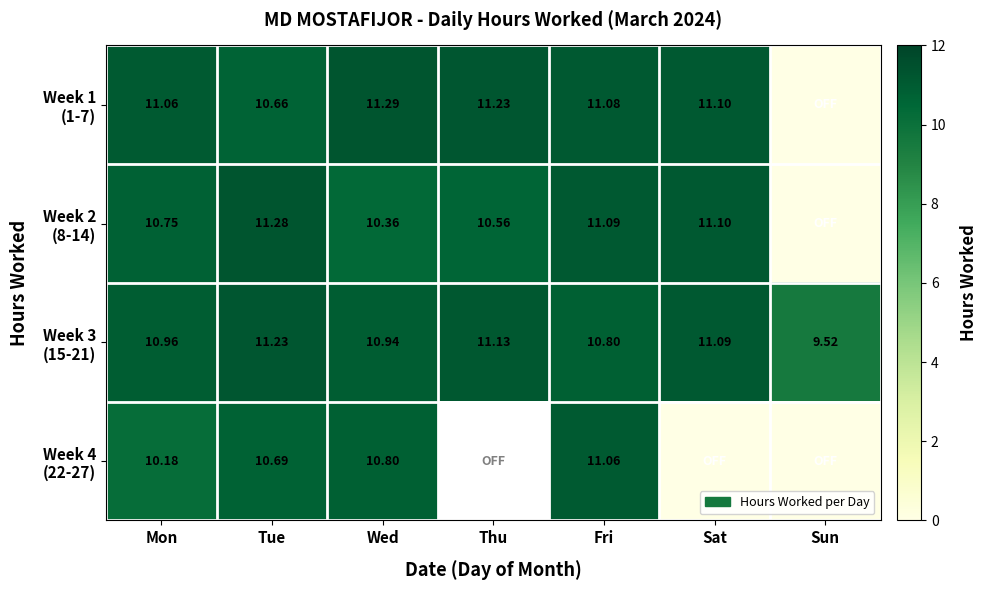

True or false: Week 3 (15-21) has a value of 10.8 at Fri.

True